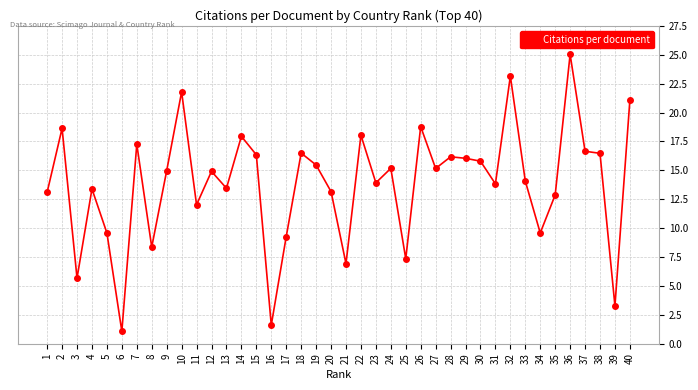

True or false: the data shows 6.3 at 10.

False